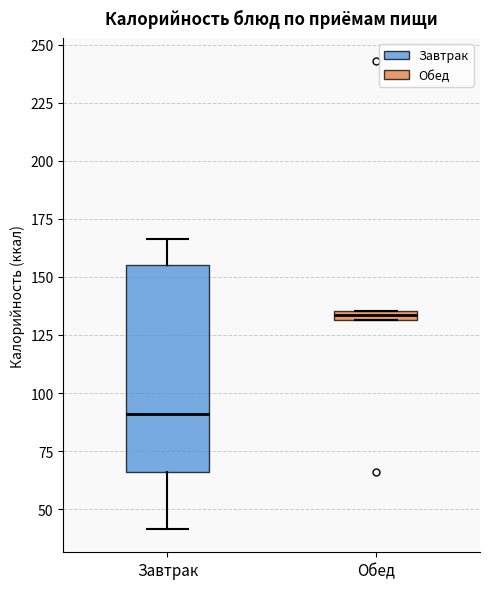

Where is the upper edge of the box for Обед on the y-axis? The values are not printed on the chart, so give them approximately, as read against the axis.

135